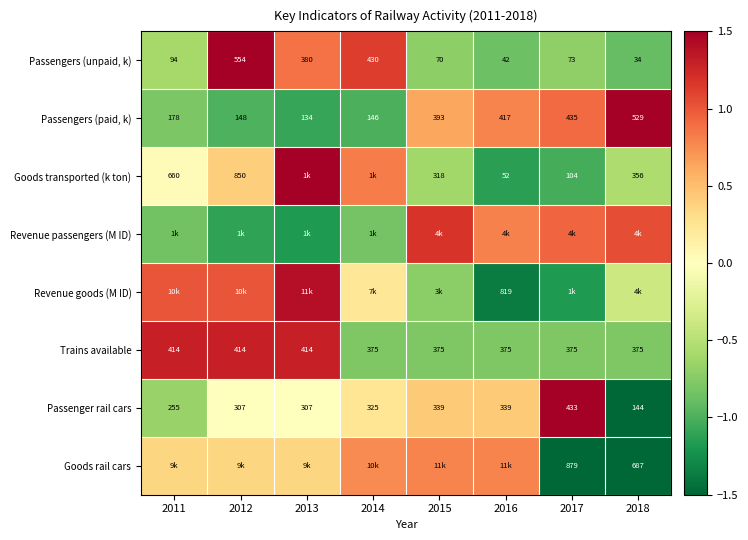

Is the value of Passenger rail cars at 2012 greater than the value of Goods transported (k ton) at 2016?

Yes